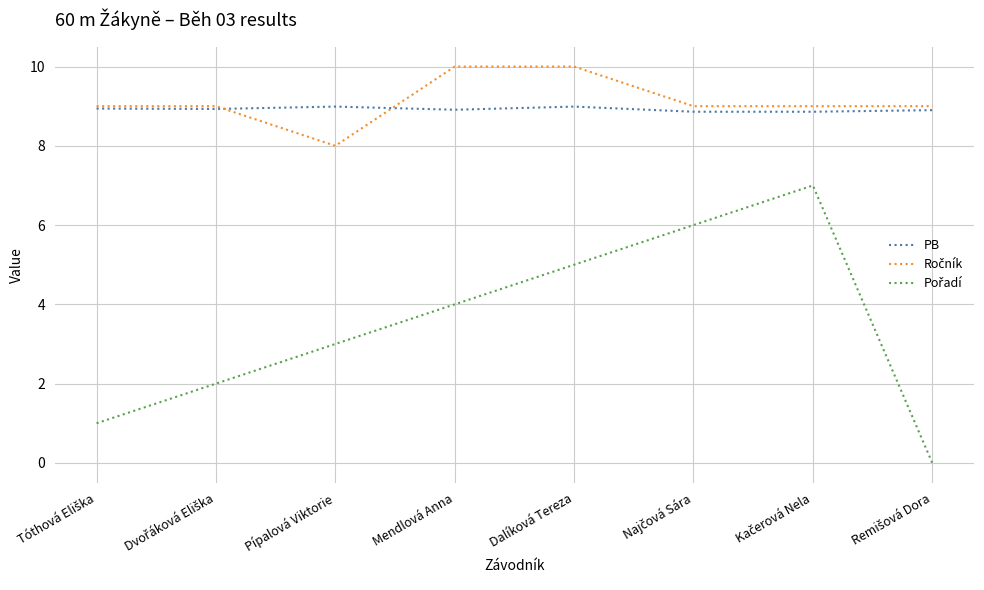

What is the maximum value shown in the chart?

10.0